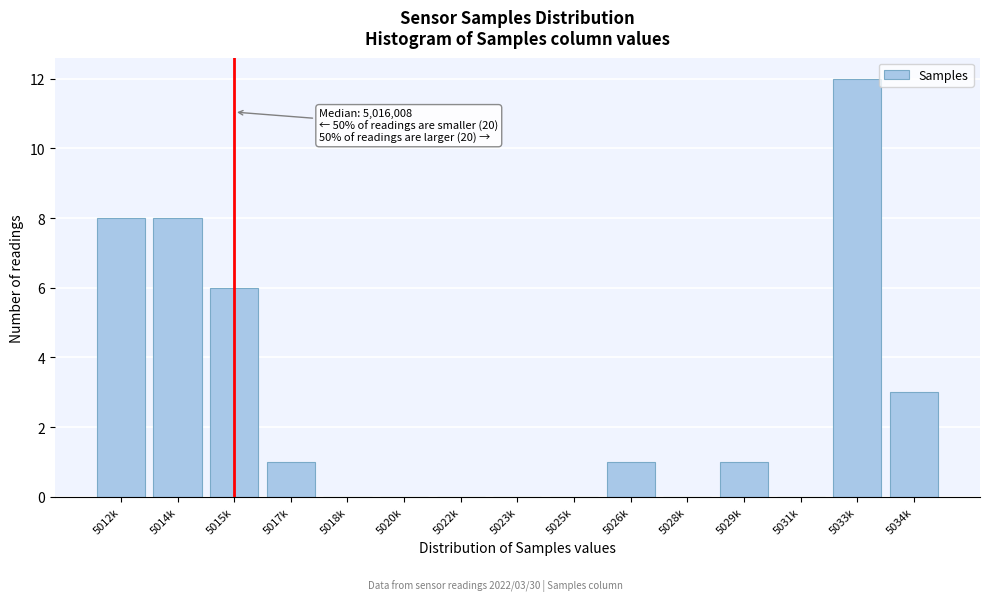

Reading left to right, what are all the values shown in this chart?

5012k=8	5014k=8	5015k=6	5017k=1	5018k=0	5020k=0	5022k=0	5023k=0	5025k=0	5026k=1	5028k=0	5029k=1	5031k=0	5033k=12	5034k=3